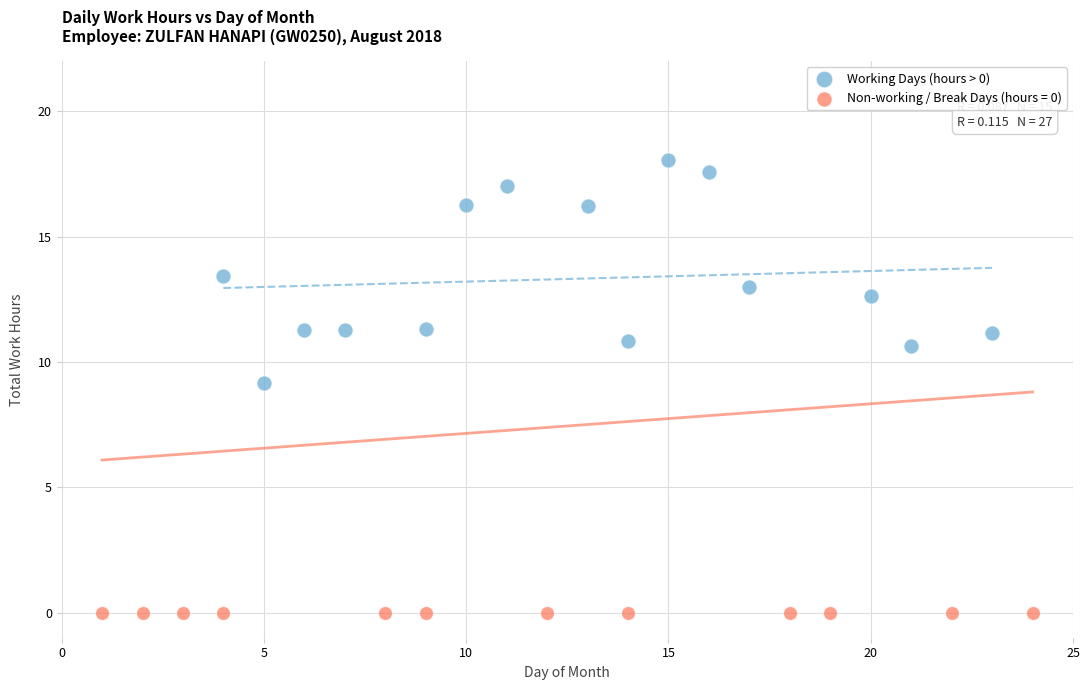

Which series contains the highest Y value?

Working Days (hours > 0)